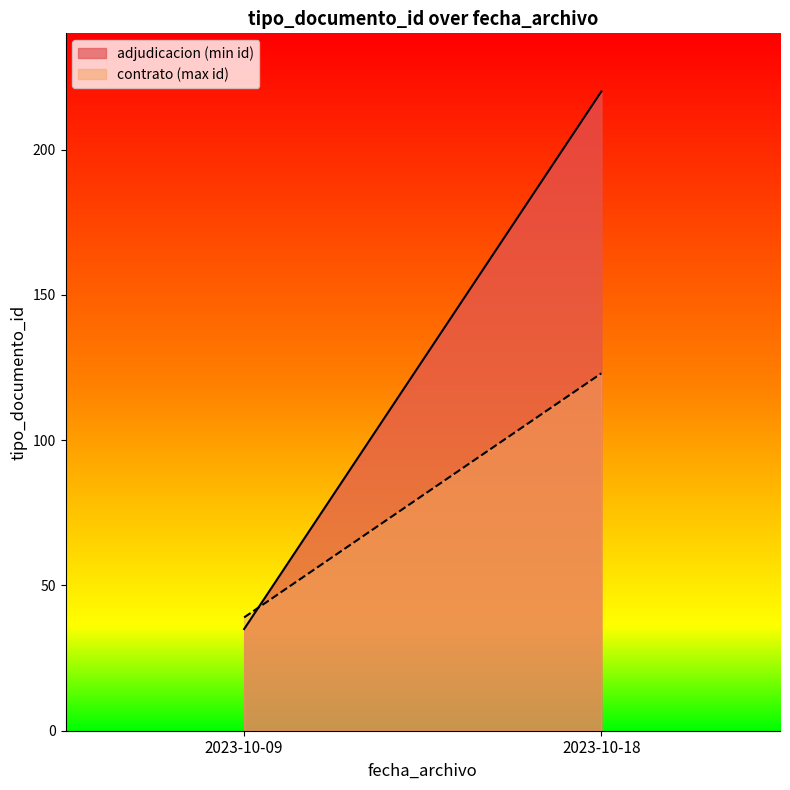

What is the ratio of the value at 2023-10-09 to the value at 2023-10-09?

0.9